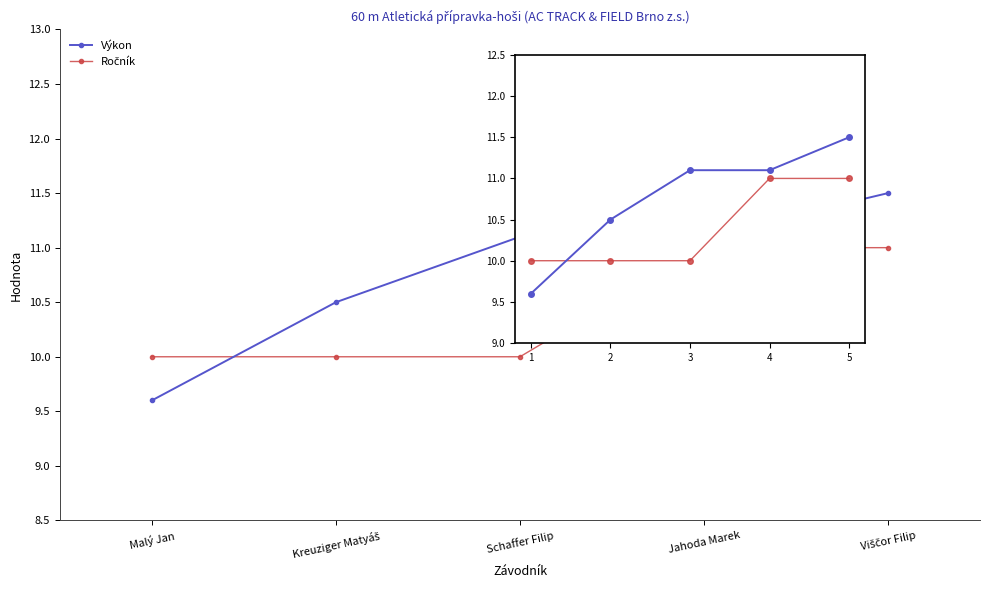

Which series has the largest range (max minus min)?

Výkon